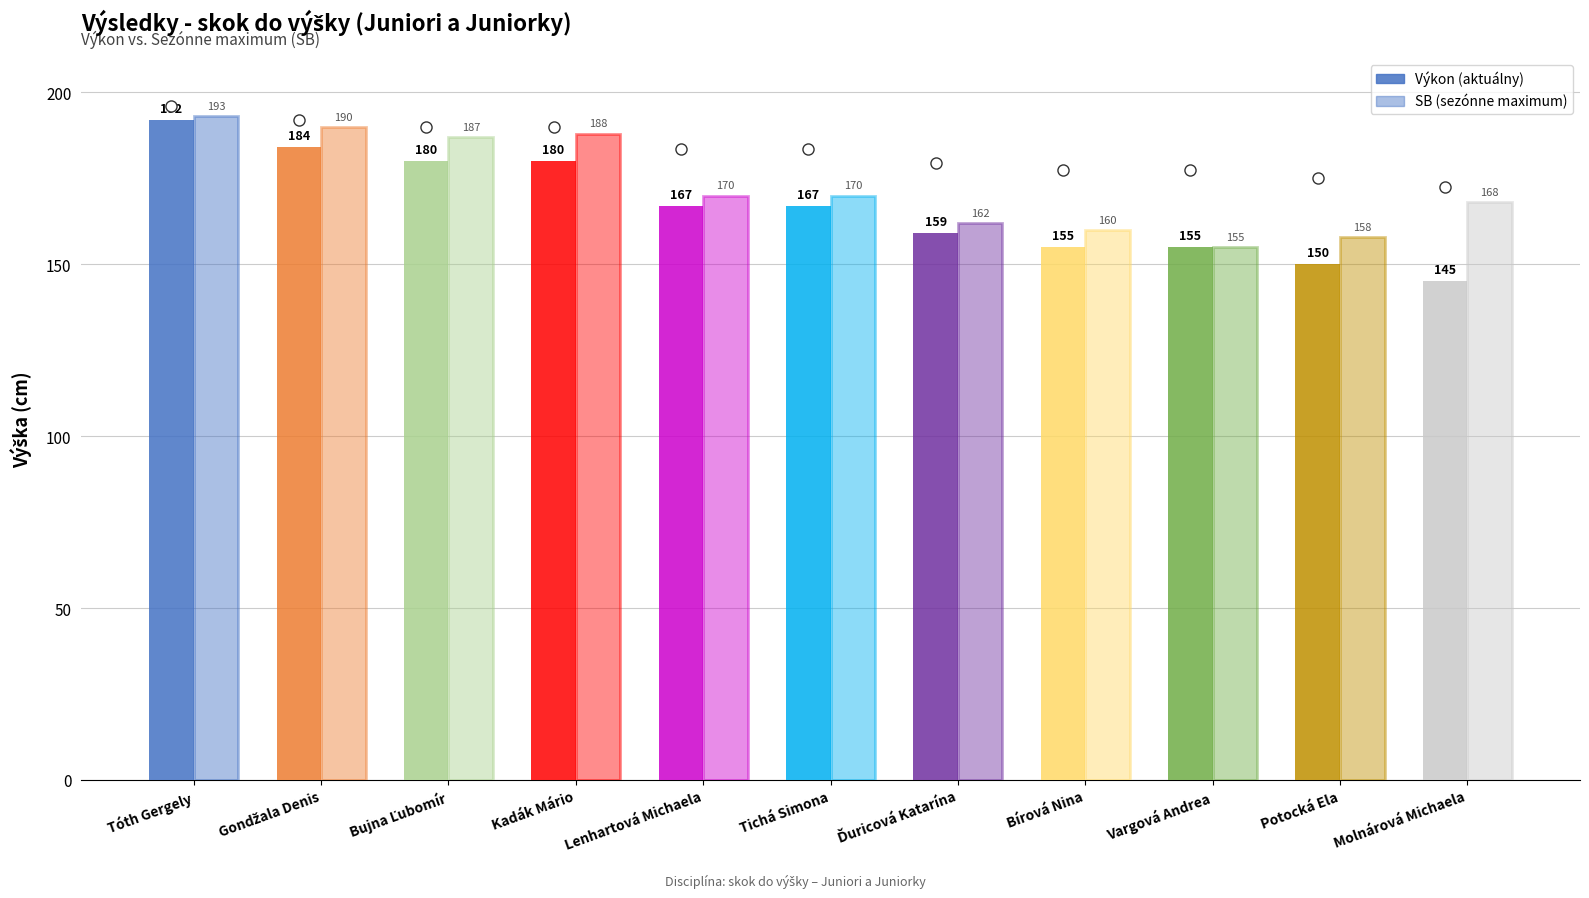

At how many categories does at least one series exceed 170?

4